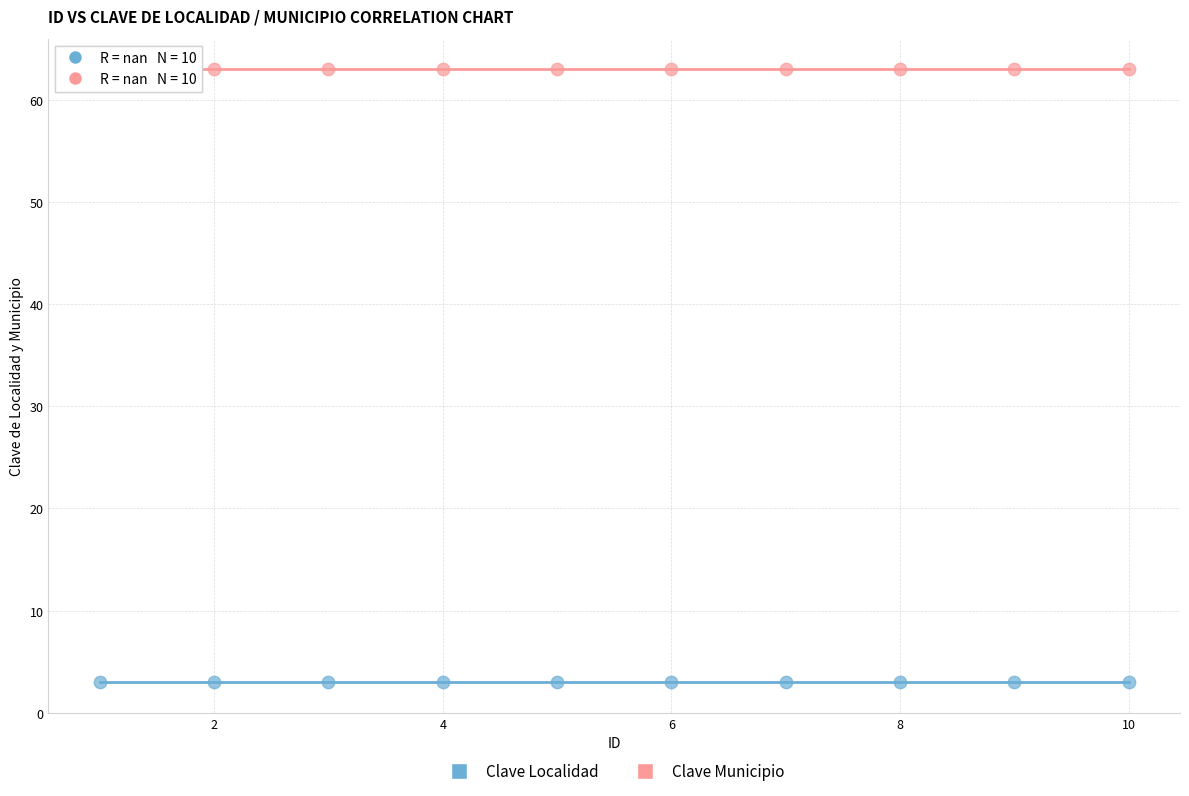

What are all the series names shown in the legend?

Clave Localidad, Clave Municipio